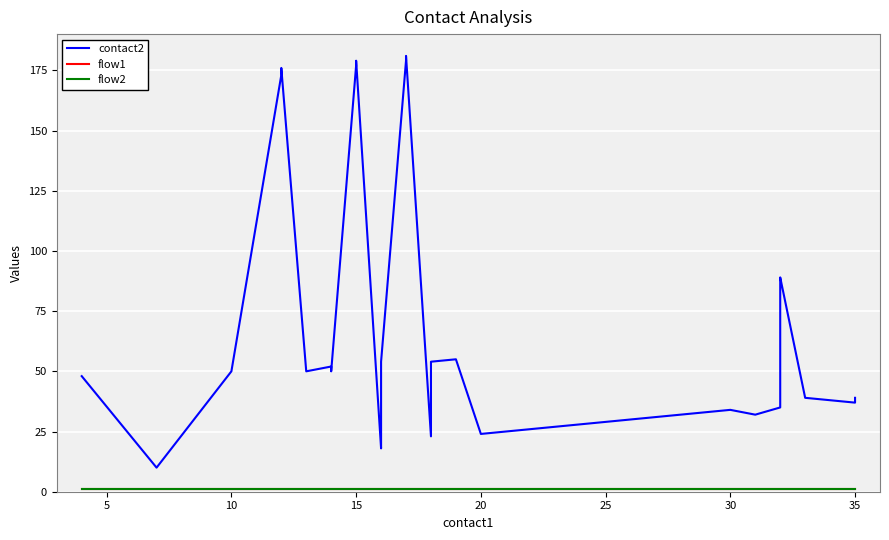

How many lines are shown in the chart?

3